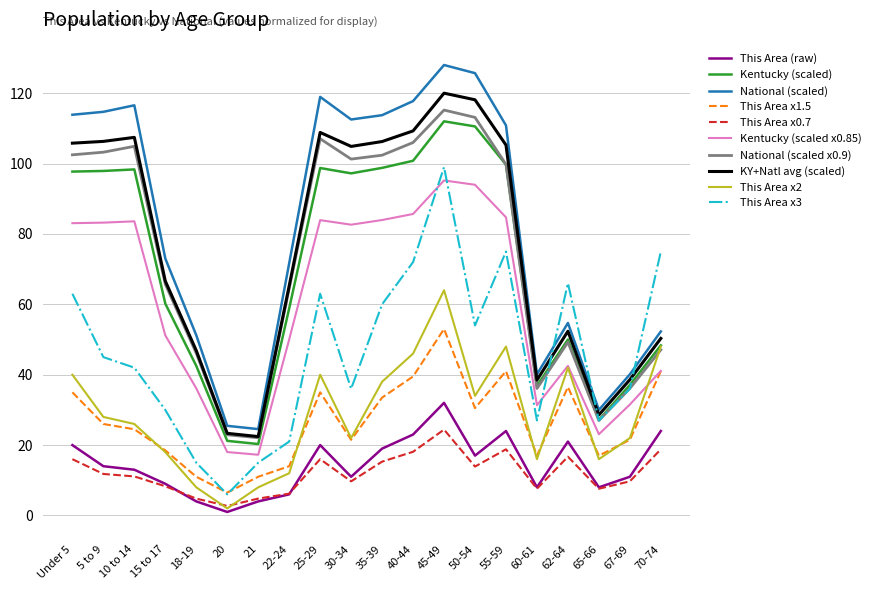

What is the greatest value displayed?

128.0